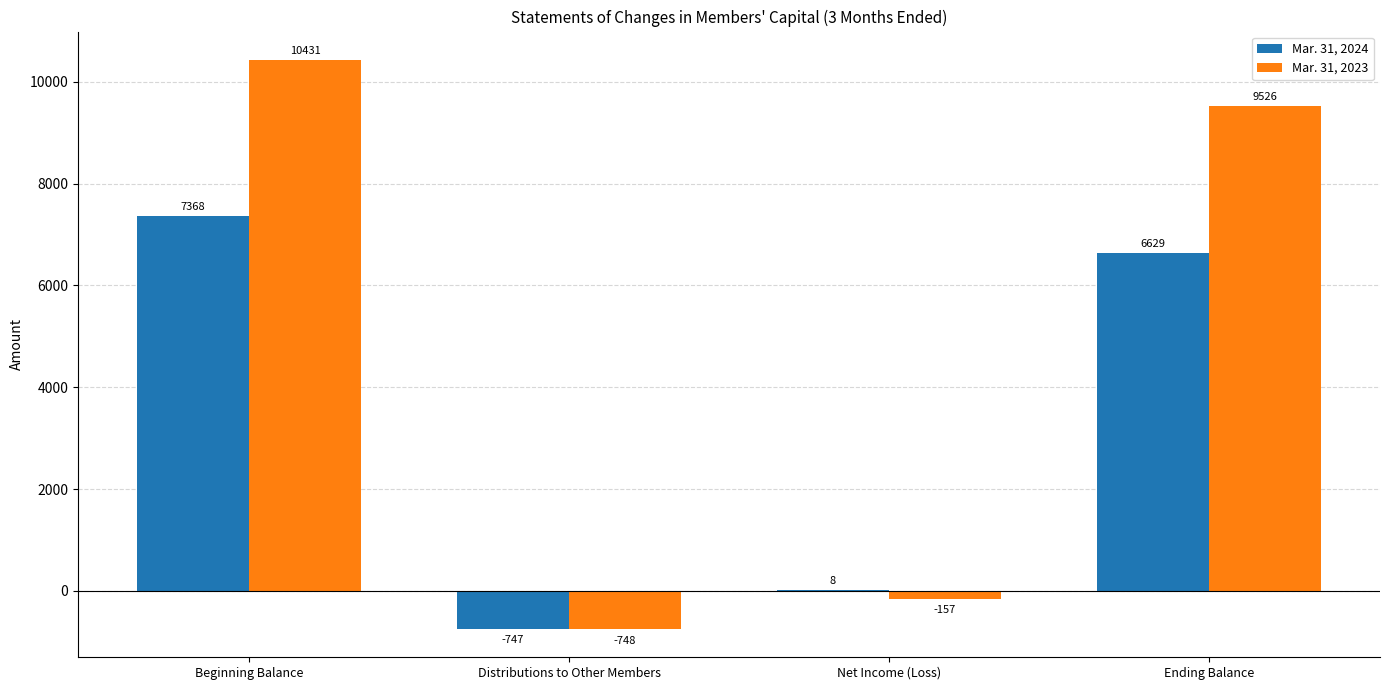

How many values in Mar. 31, 2023 are above zero?

2